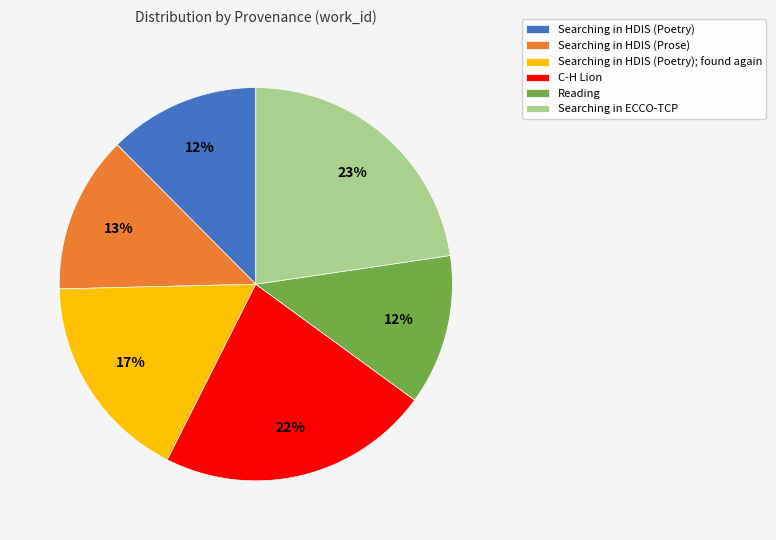

What is the ratio of the value at Searching in HDIS (Prose) to the value at C-H Lion?

0.6